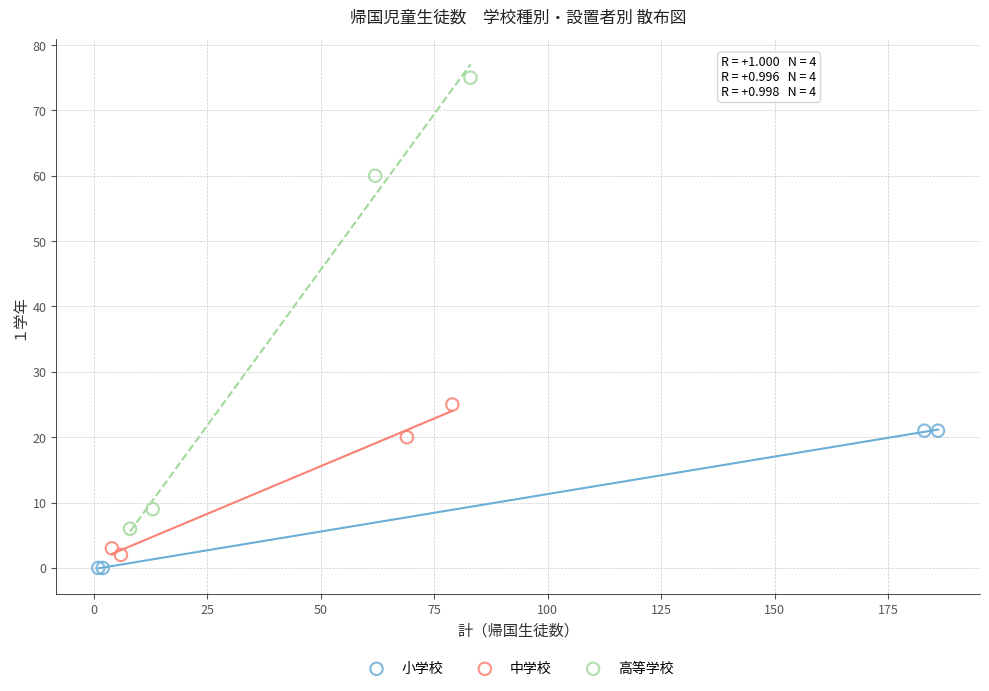

Which series has the largest Y range (max minus min)?

高等学校